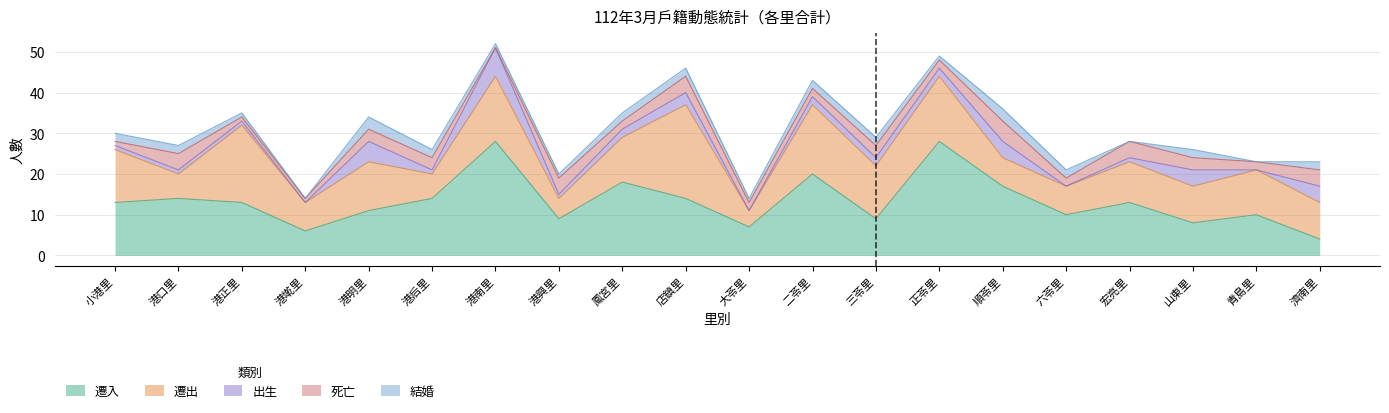

True or false: 結婚 and 出生 intersect in this chart.

True